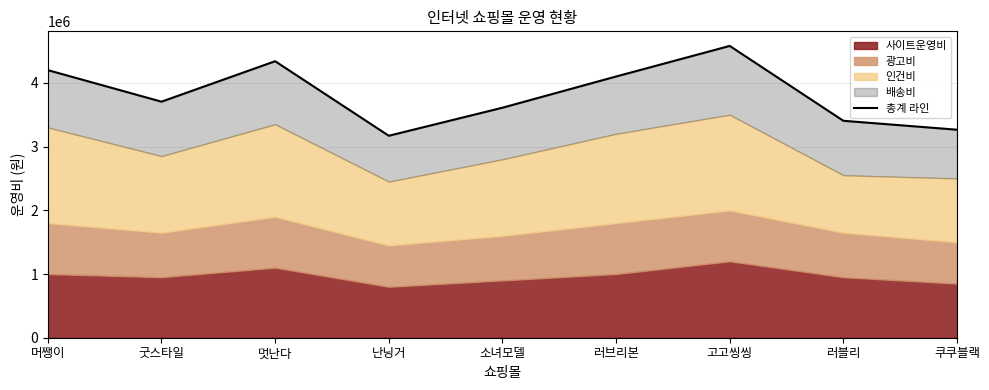

What is the change in value from 멋난다 to 러블리?

-935000